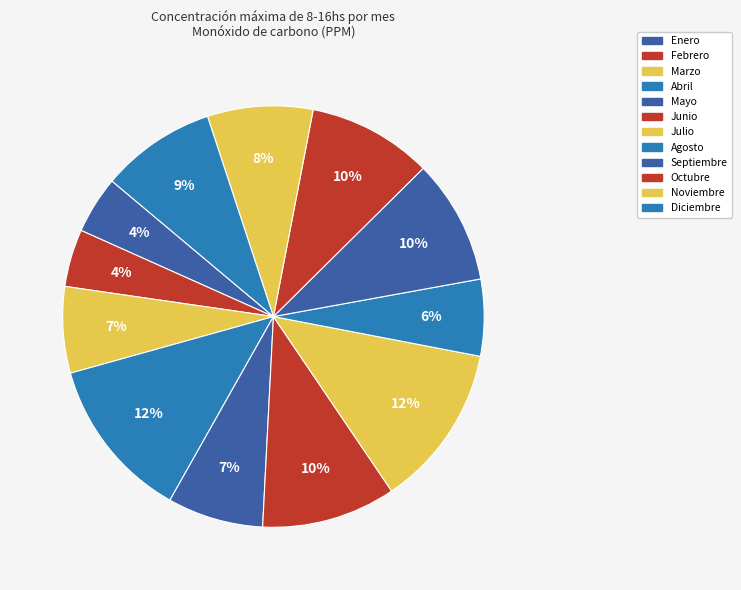

How many segments does this pie chart have?

12